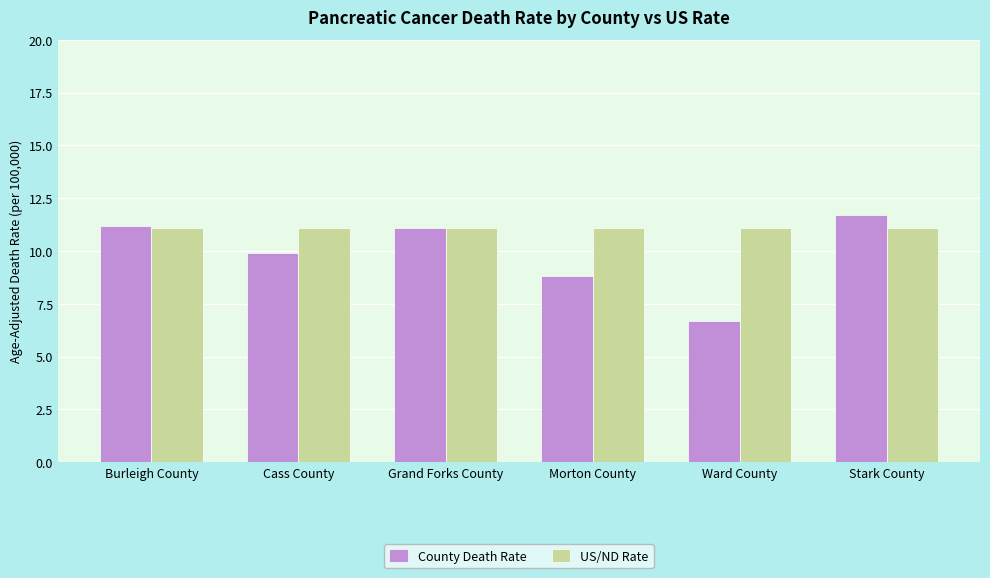

What is the difference between the maximum and second lowest values in the County Death Rate series?

2.9